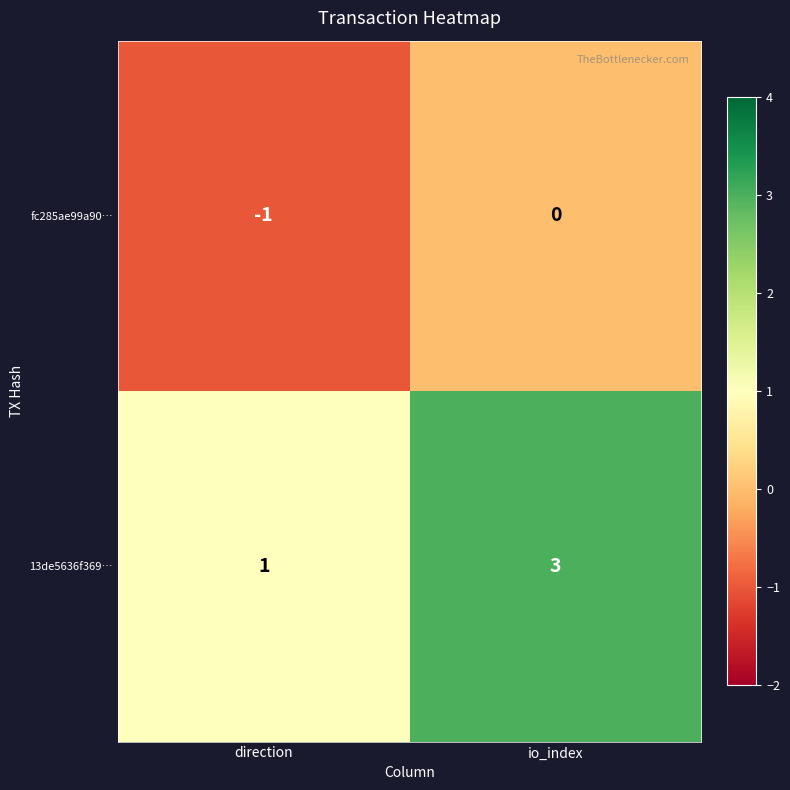

Rank the series by their average value, from lowest to highest.

fc285ae99a90…, 13de5636f369…